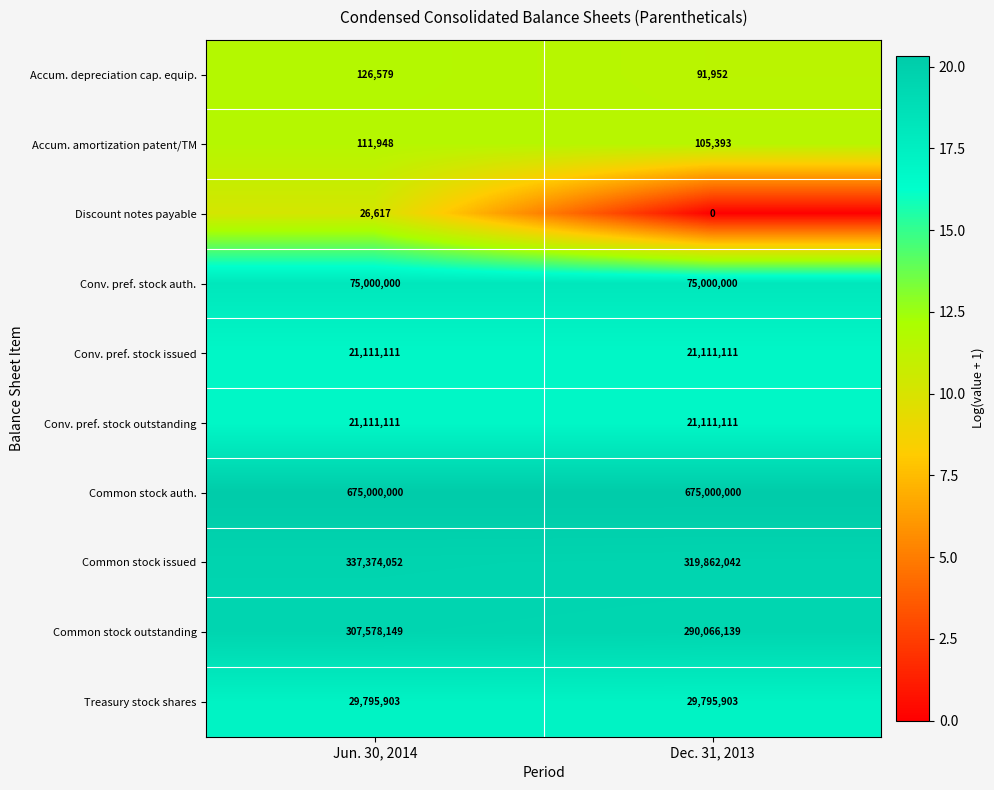

What is the spread (max minus min) of values at Dec. 31, 2013?

675000000